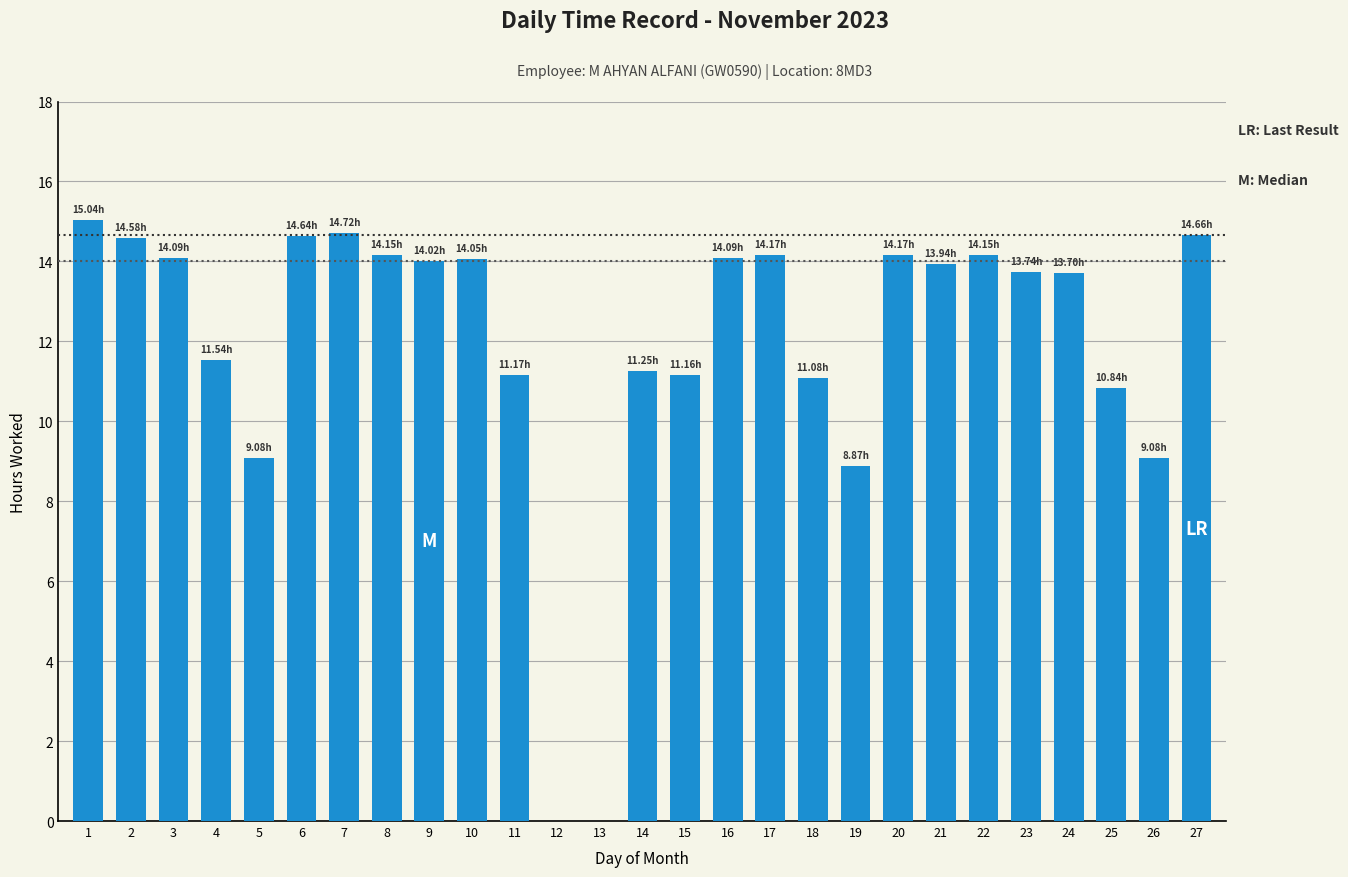

How many categories are shown in the chart?

27